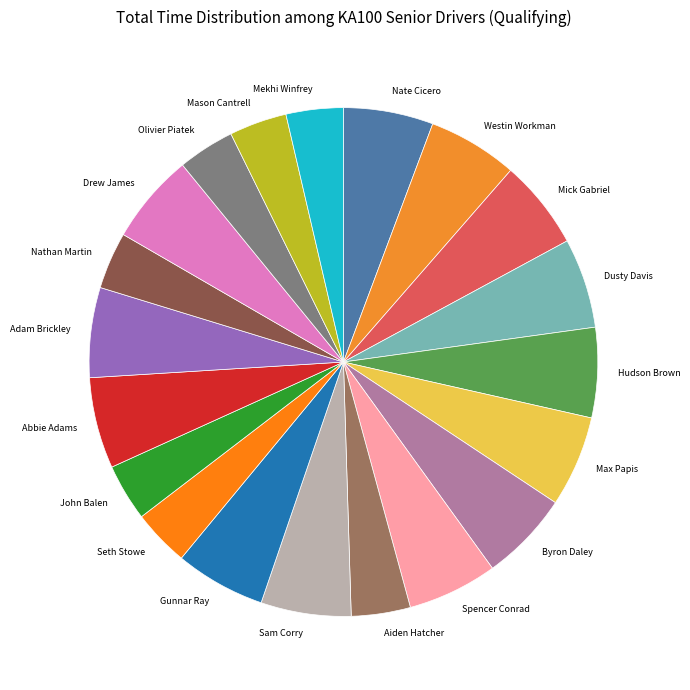

Does Gunnar Ray represent more than half of the total?

No